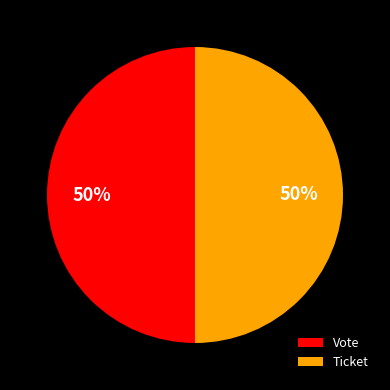

To the nearest percent, what portion does Vote represent?

50%